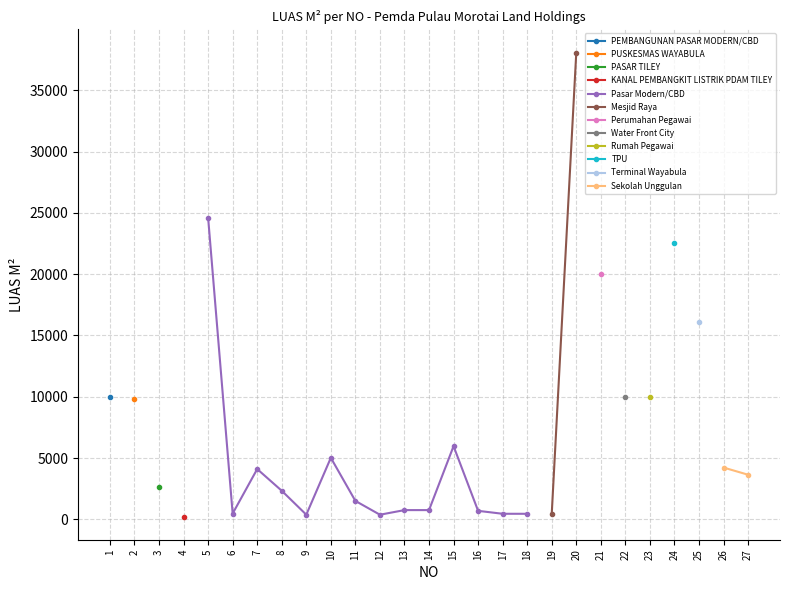

What is the average value?

7242